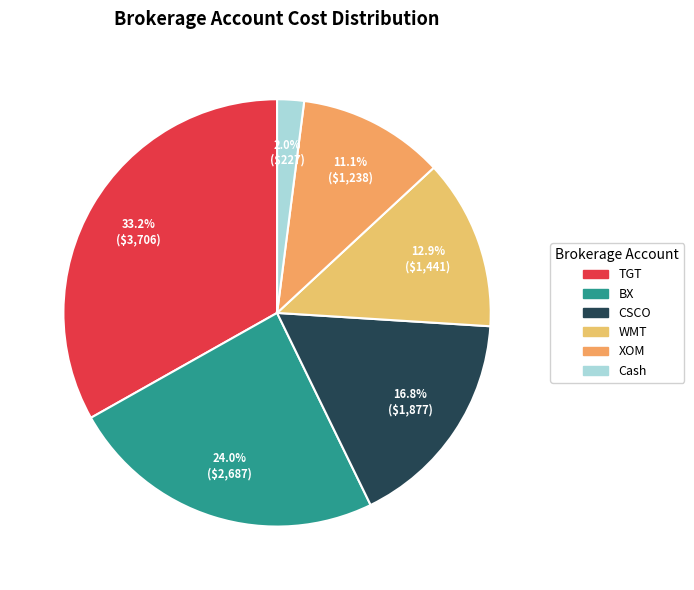

Is it true that WMT is 3% of the pie?

False